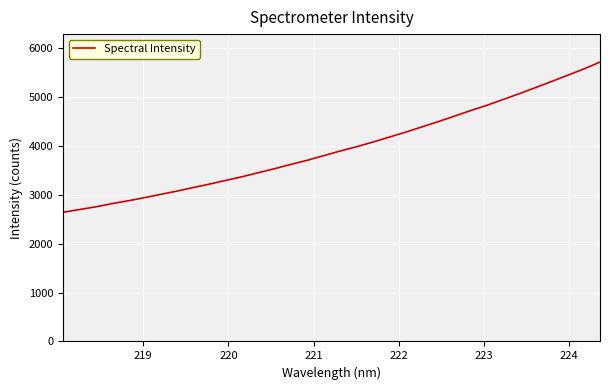

How many lines are shown in the chart?

1